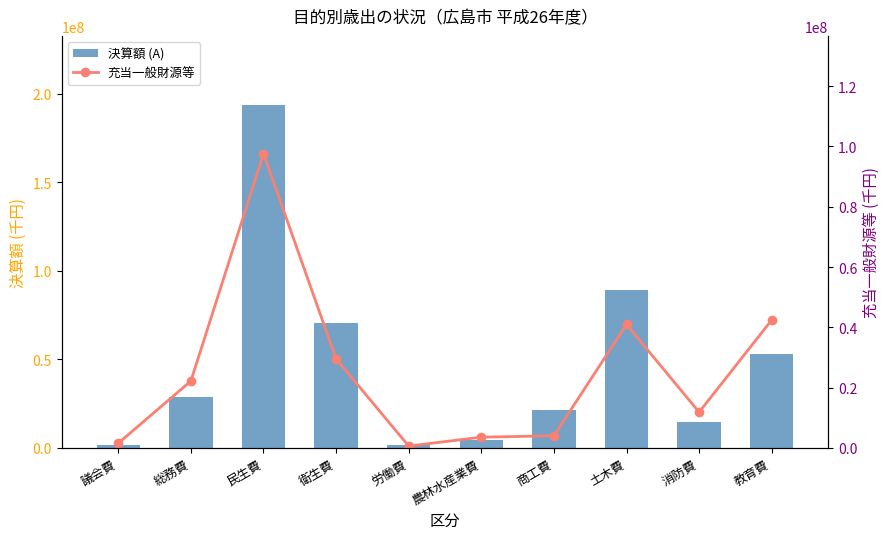

The value of 決算額 (A) at 議会費 is 2216800. True or false?

False